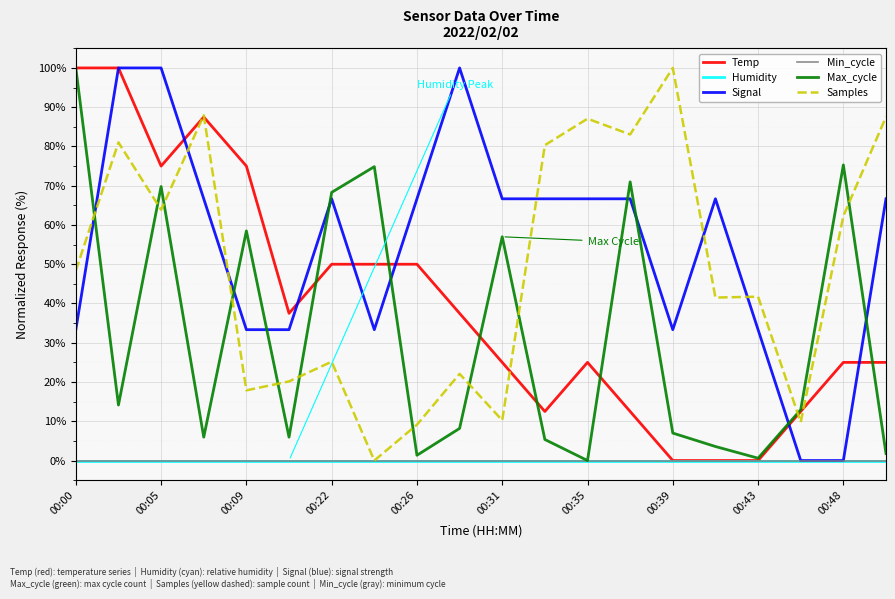

True or false: Humidity and Samples intersect in this chart.

False